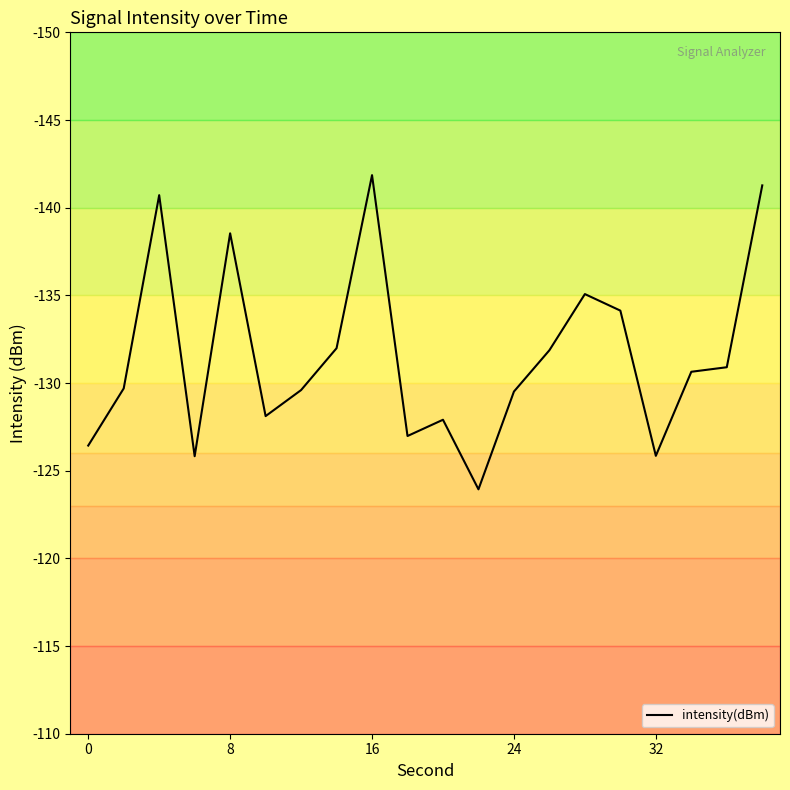

What is the minimum value shown in the chart?

-141.9